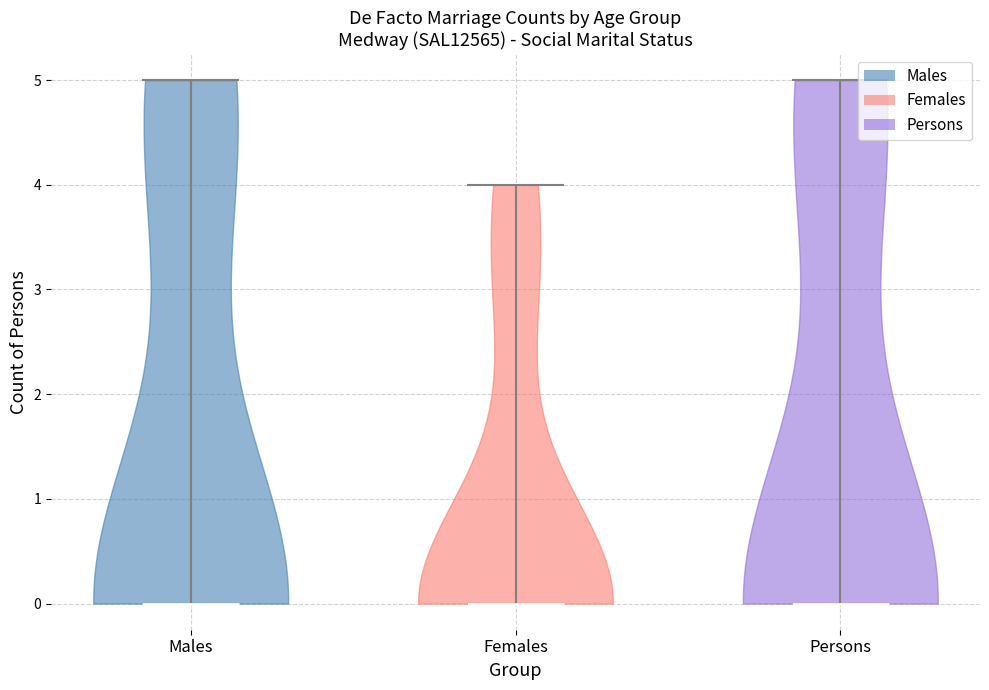

Reading left to right, read every violin against the y-axis: where its median line is, and the lowest and highest points it reaches. The values are not printed on the chart, so give them approximately, as read against the axis.

Males: median line 0, lowest point 0, highest point 5
Females: median line 0, lowest point 0, highest point 4
Persons: median line 0, lowest point 0, highest point 5